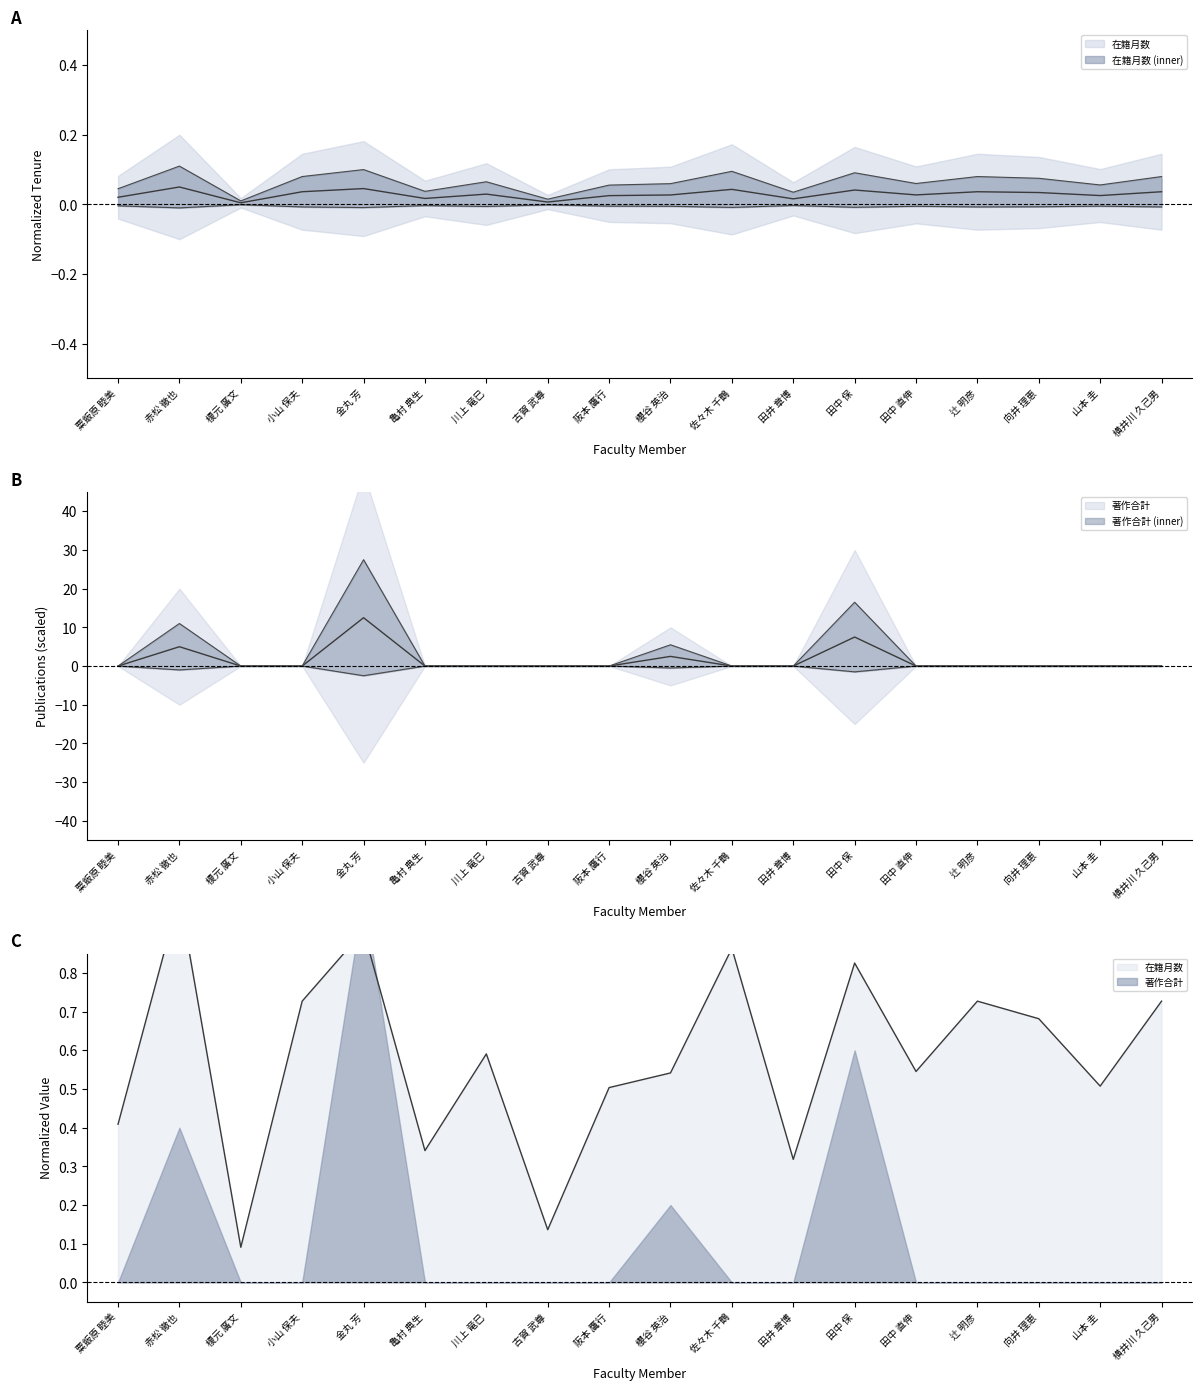

Which series has the widest spread of values?

著作合計